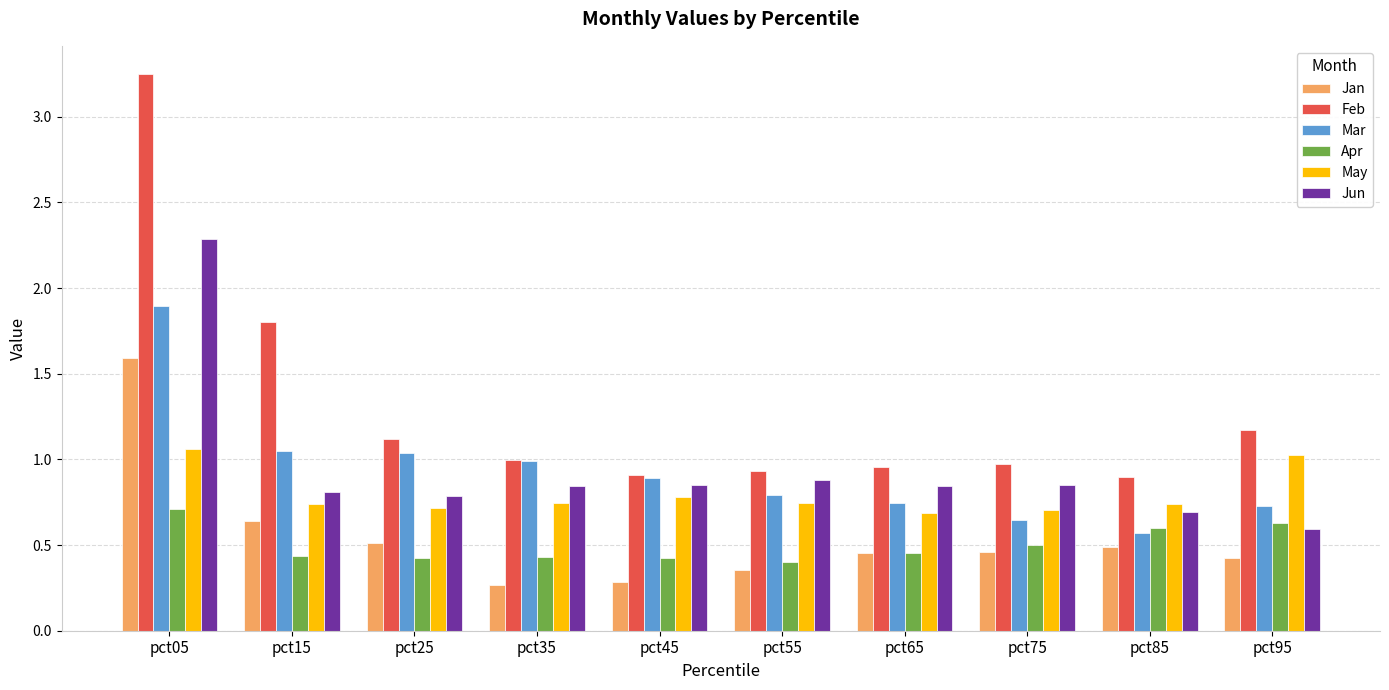

Rank the series at pct55 from highest to lowest value.

Feb, Jun, Mar, May, Apr, Jan